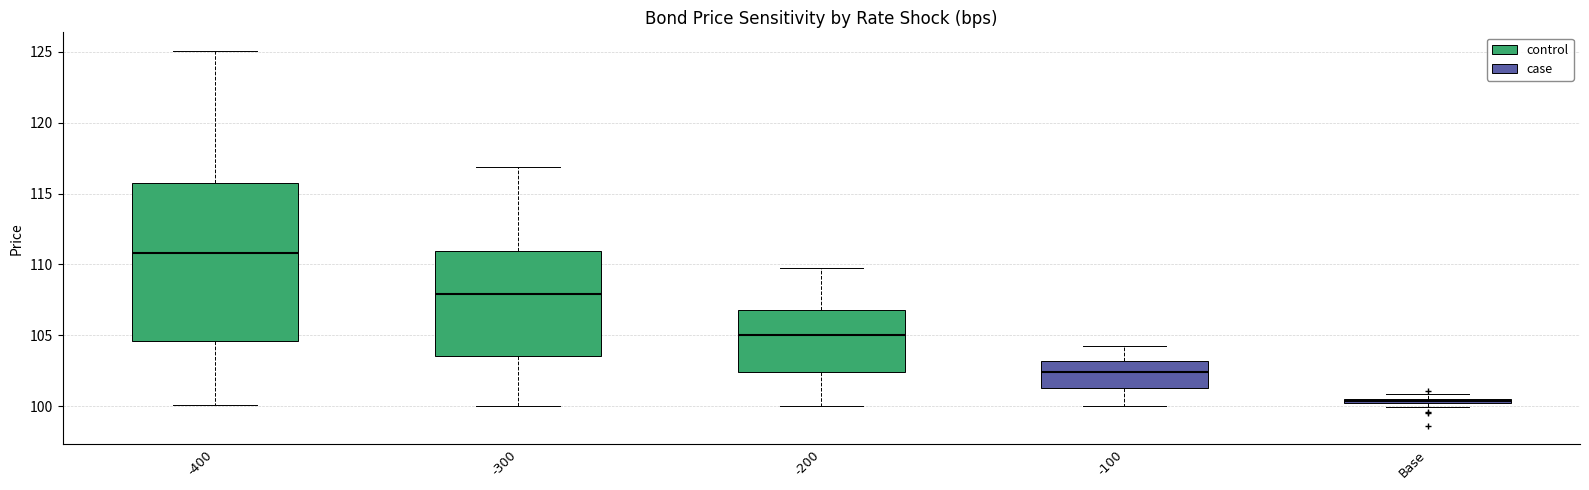

Where does the upper whisker of the box for -200 end on the y-axis? The values are not printed on the chart, so give them approximately, as read against the axis.

110.0